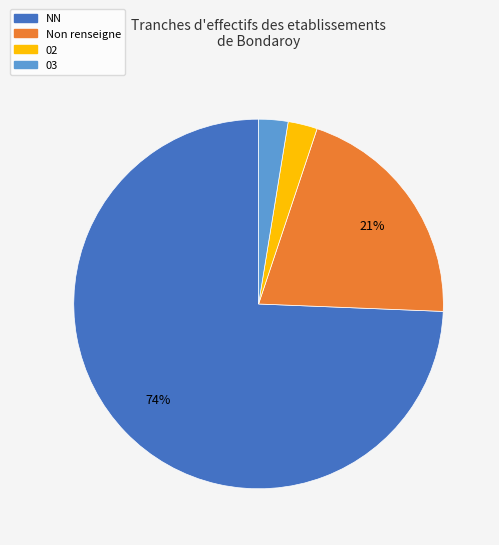

To the nearest percent, what is the average slice percentage?

25%